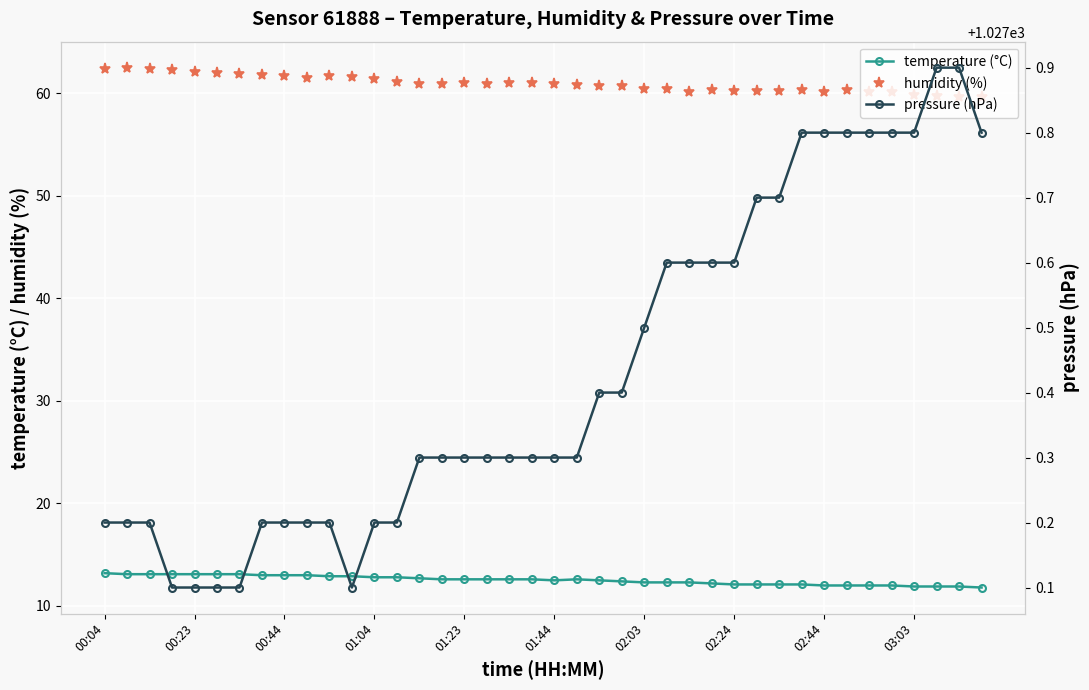

What is the sum of all humidity (%) values?

2436.6